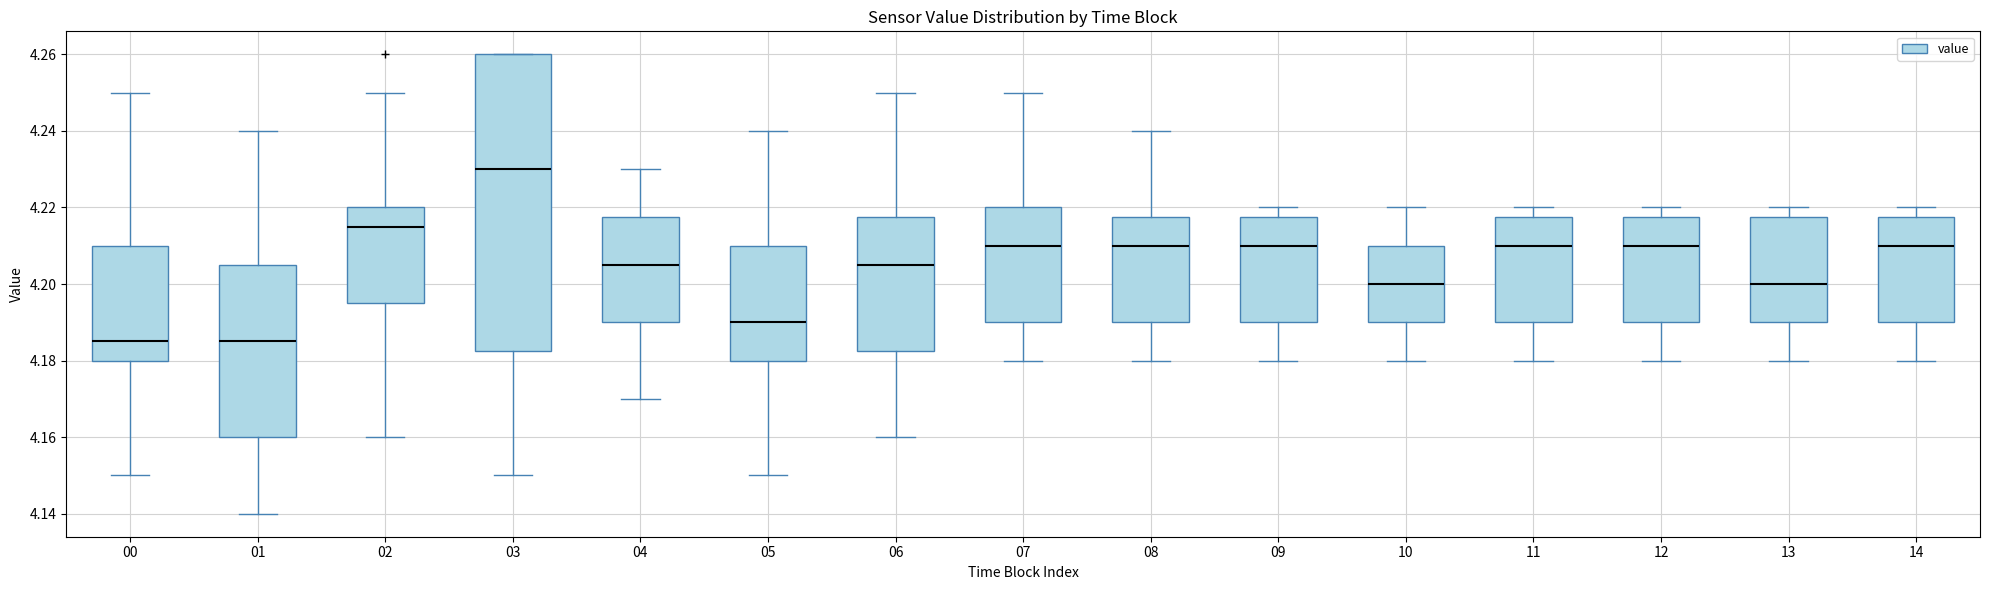

Where does the upper whisker of the box at x = 14 end on the y-axis? The values are not printed on the chart, so give them approximately, as read against the axis.

4.220